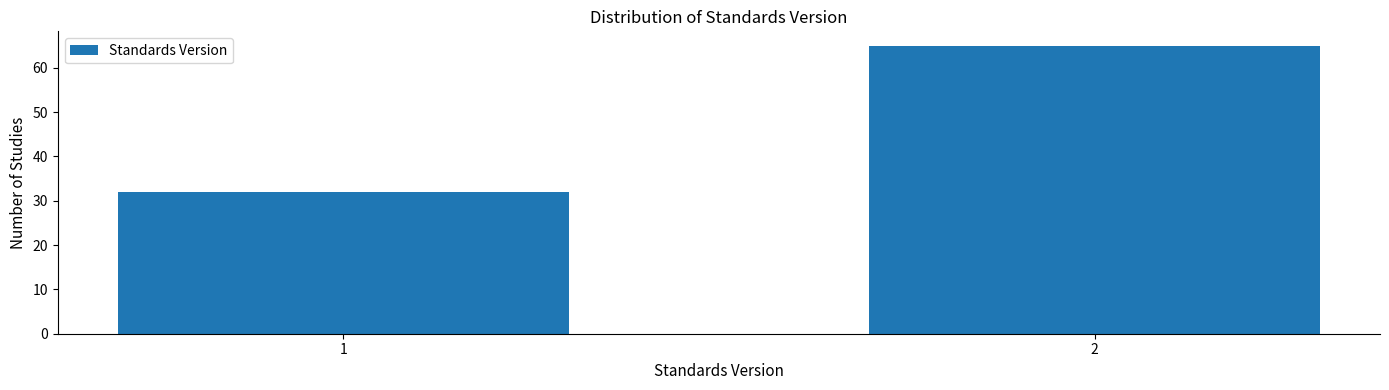

Reading right to left, list all the values displayed in this chart.

2=65	1=32